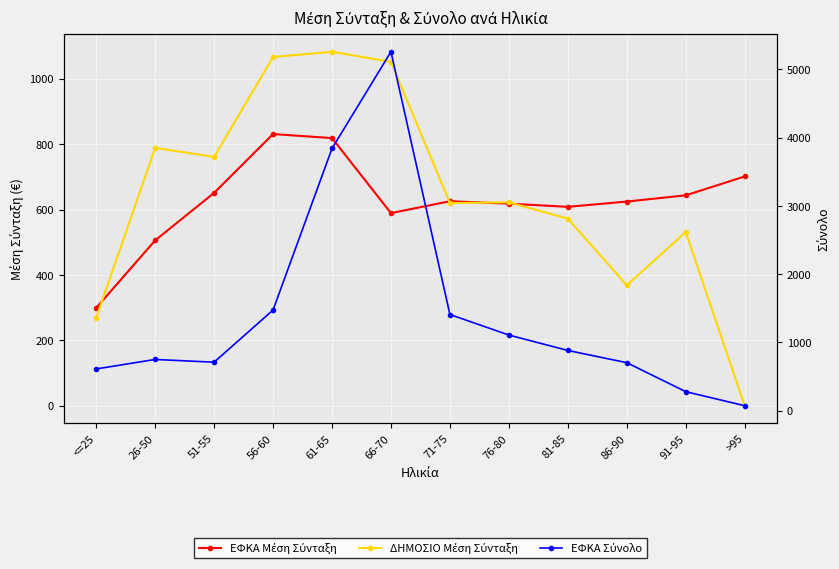

What is the sum of the ΕΦΚΑ Σύνολο values at >95 and 51-55?

780.0